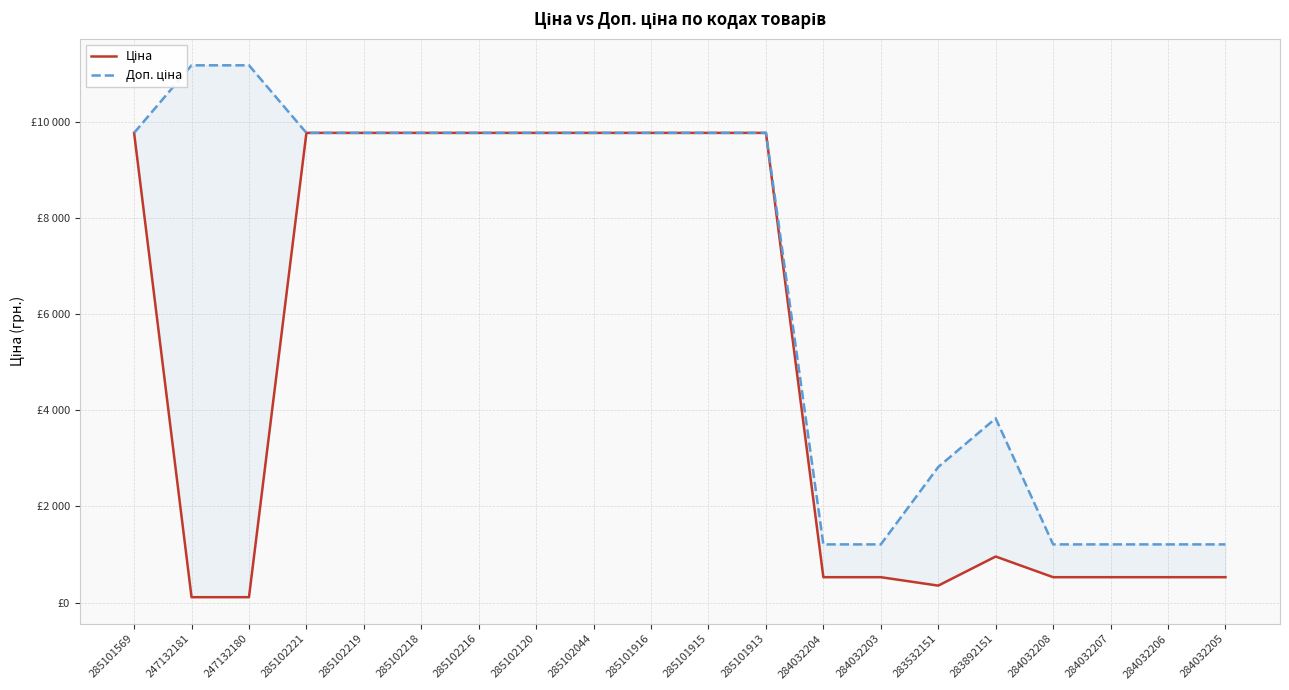

Where is Ціна nearest to the value 4943?

283892151